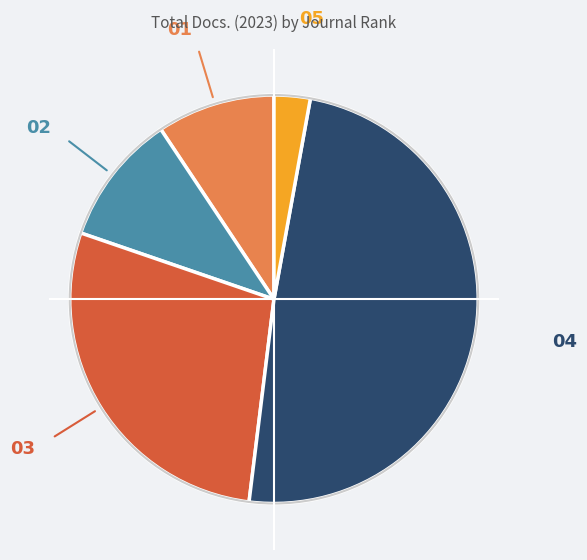

Count the number of slices in the pie.

5